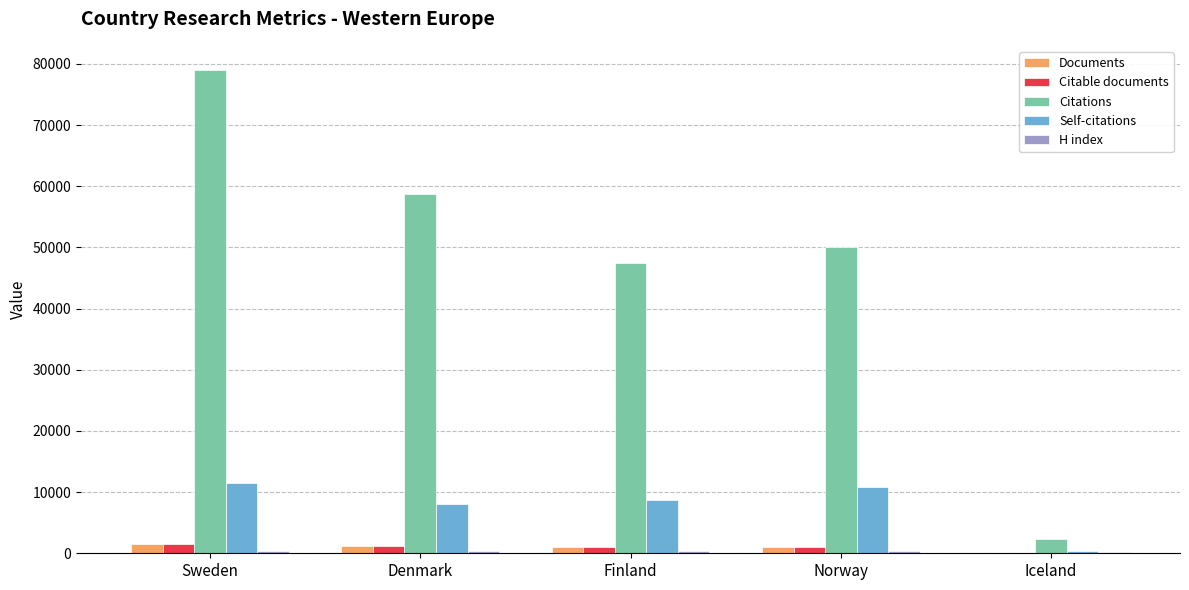

The Citations series shows 47371 at Finland. True or false?

True